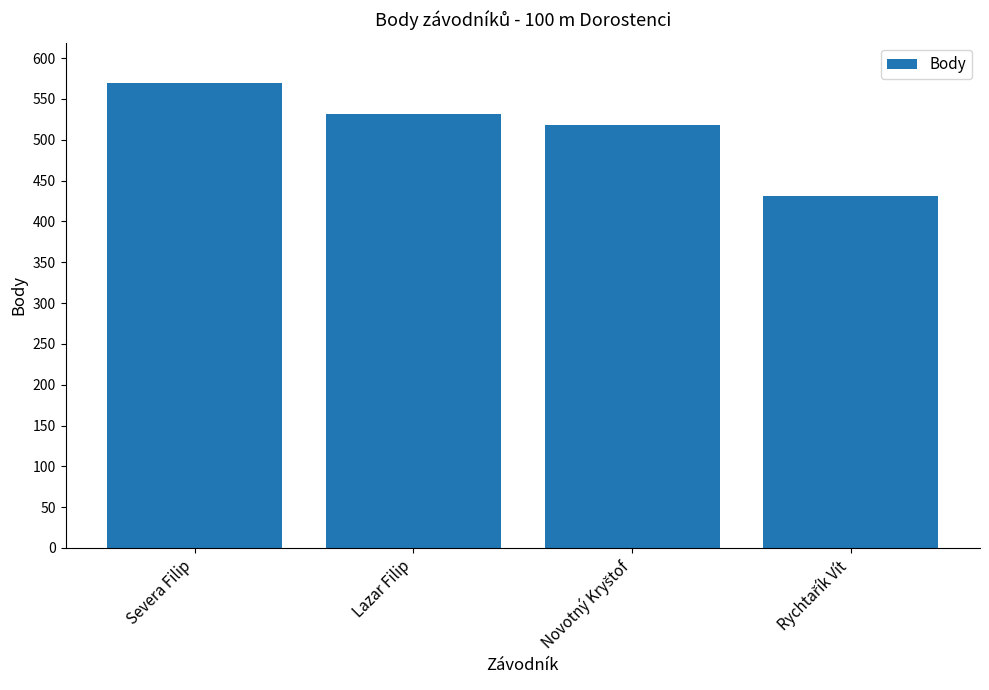

What is the minimum value shown in the chart?

431